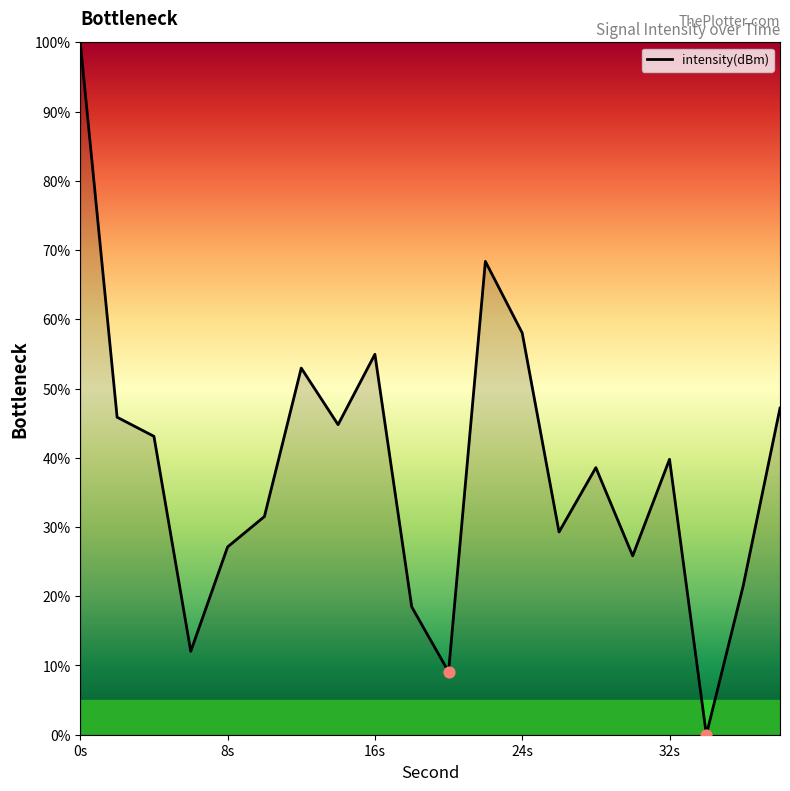

What is the greatest value displayed?

100.0